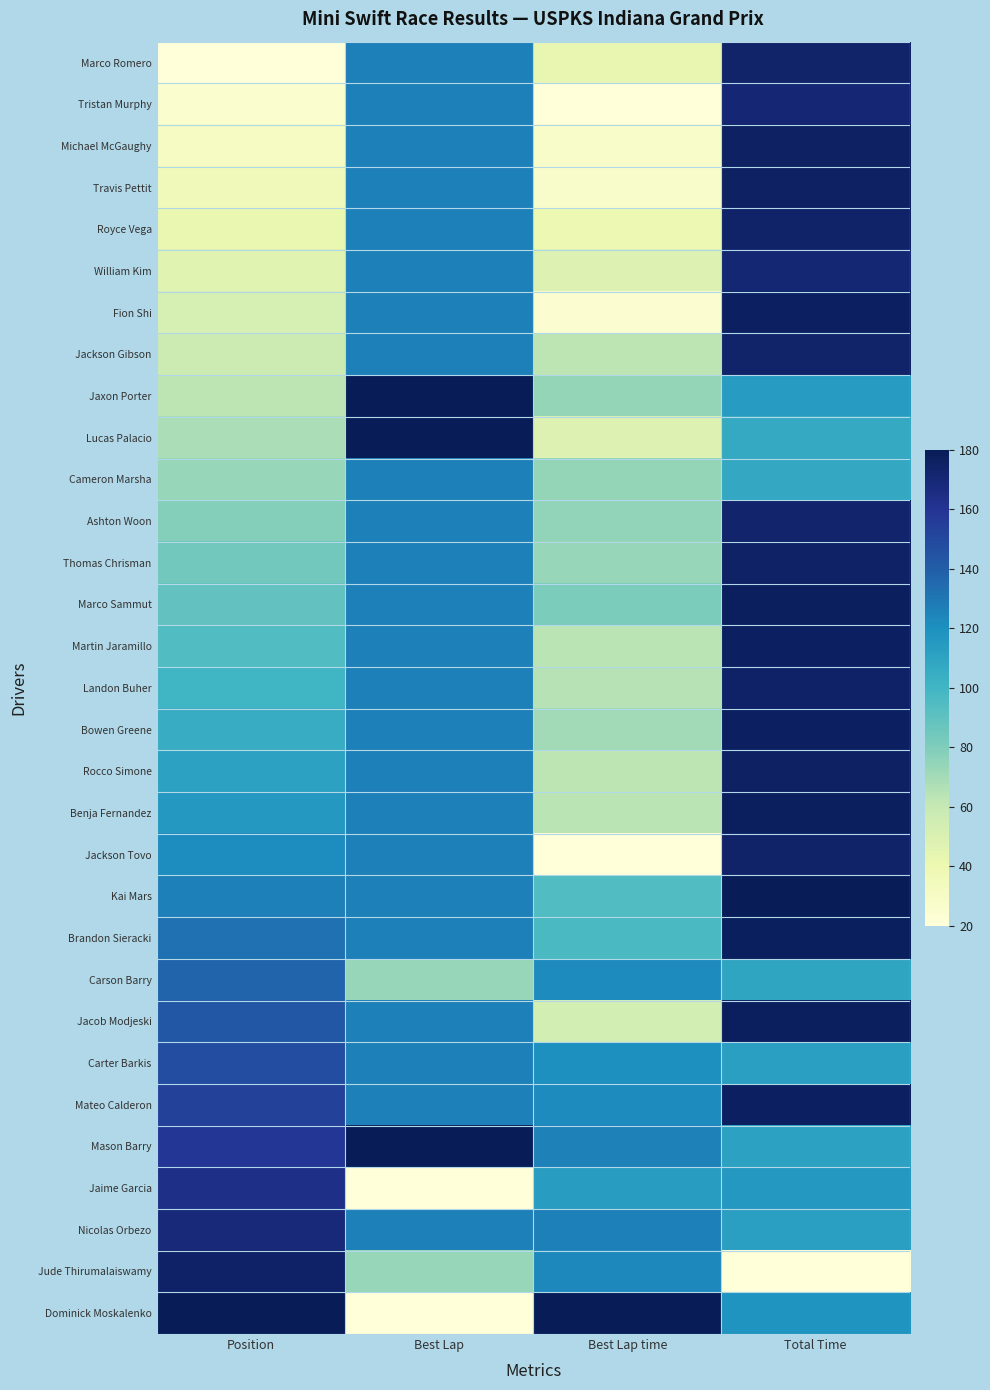

Which label corresponds to the largest value in the chart?

Best Lap